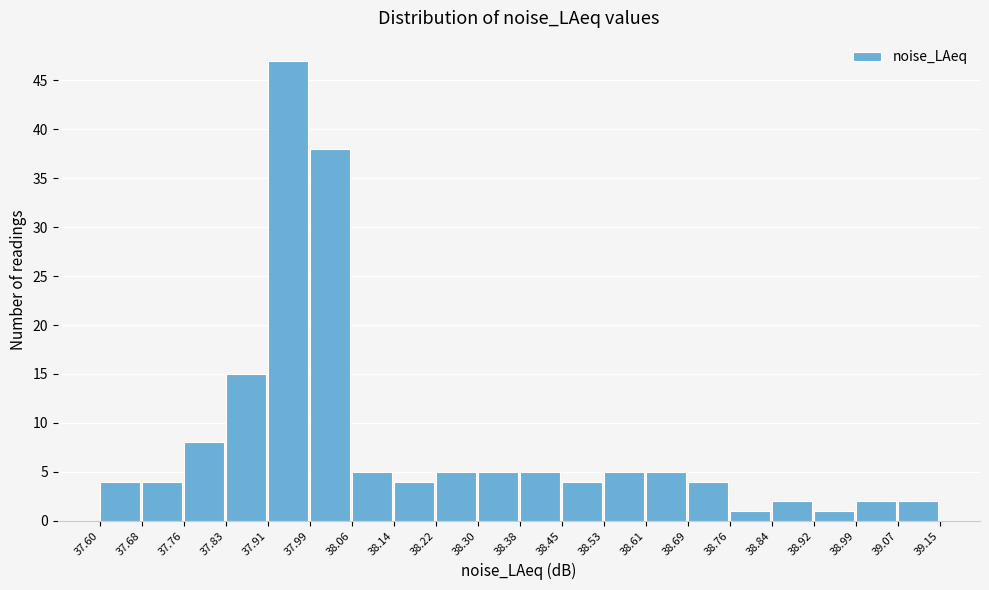

Which range on the x-axis has the tallest bar?

37.91 to 37.99